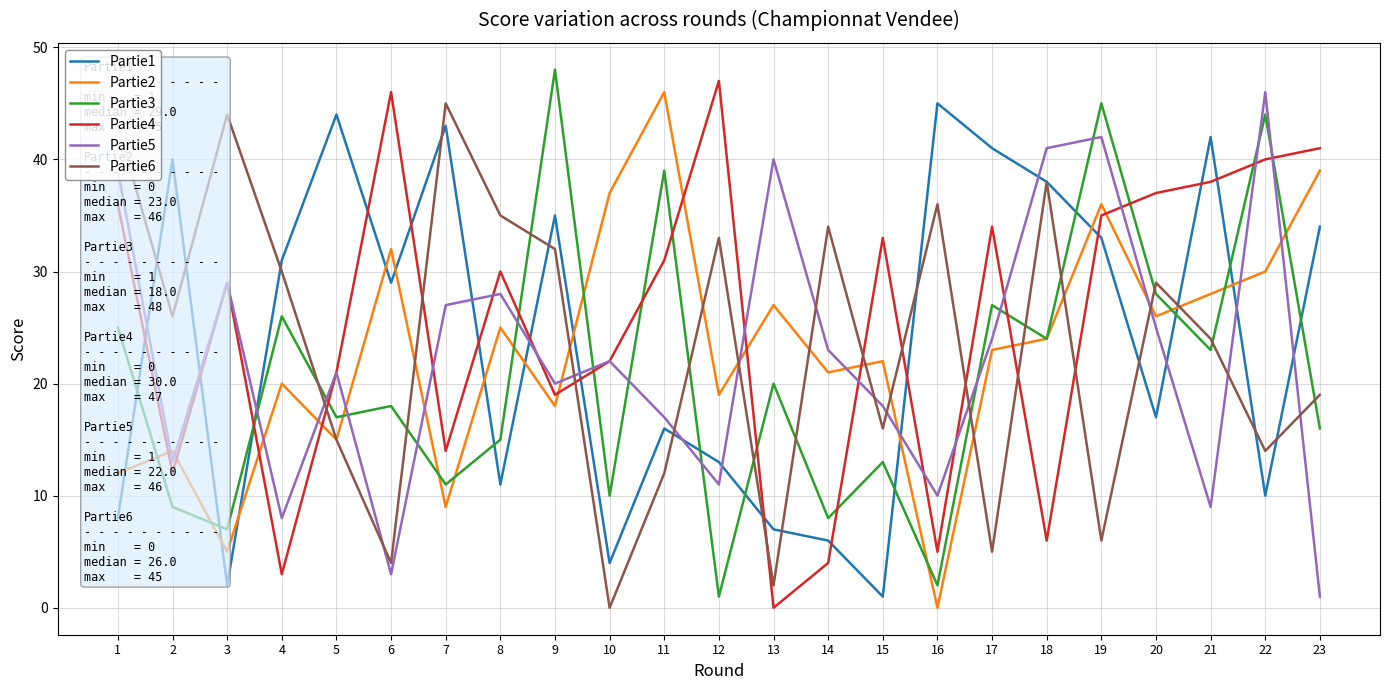

At which category is the sum across all series the highest?

19